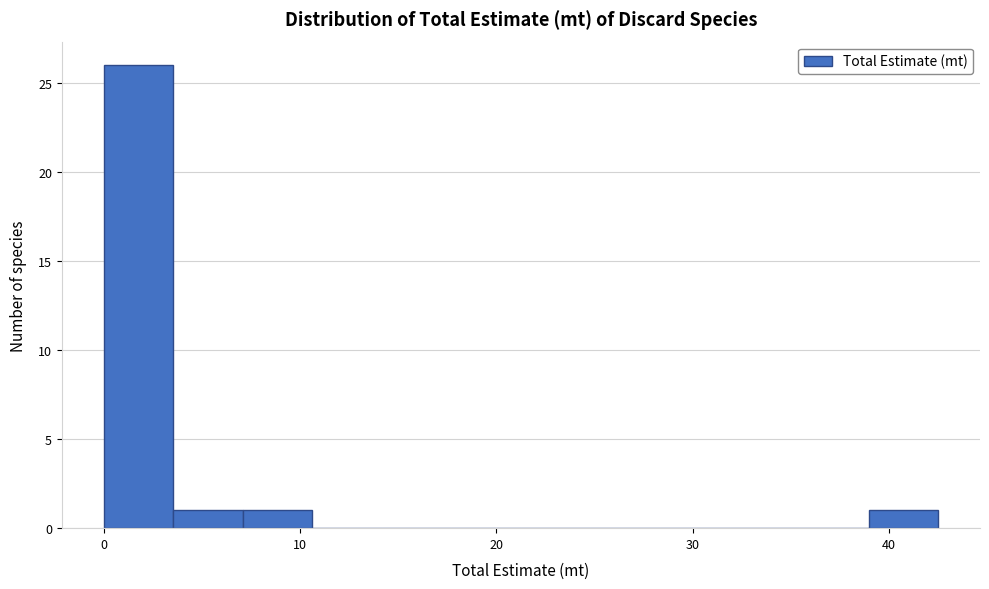

Read against the x-axis, roughly where is the centre of the tallest bar?

2